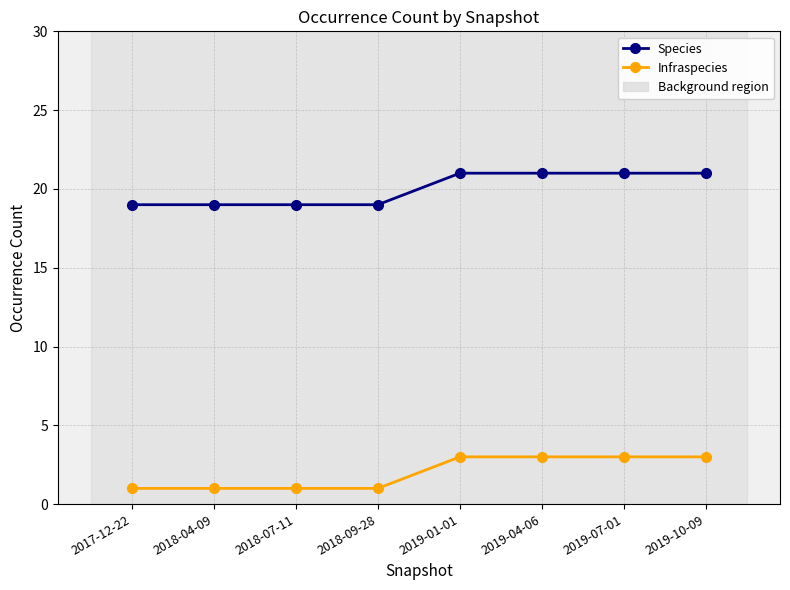

What is the difference between the highest and lowest values at 2019-04-06?

18